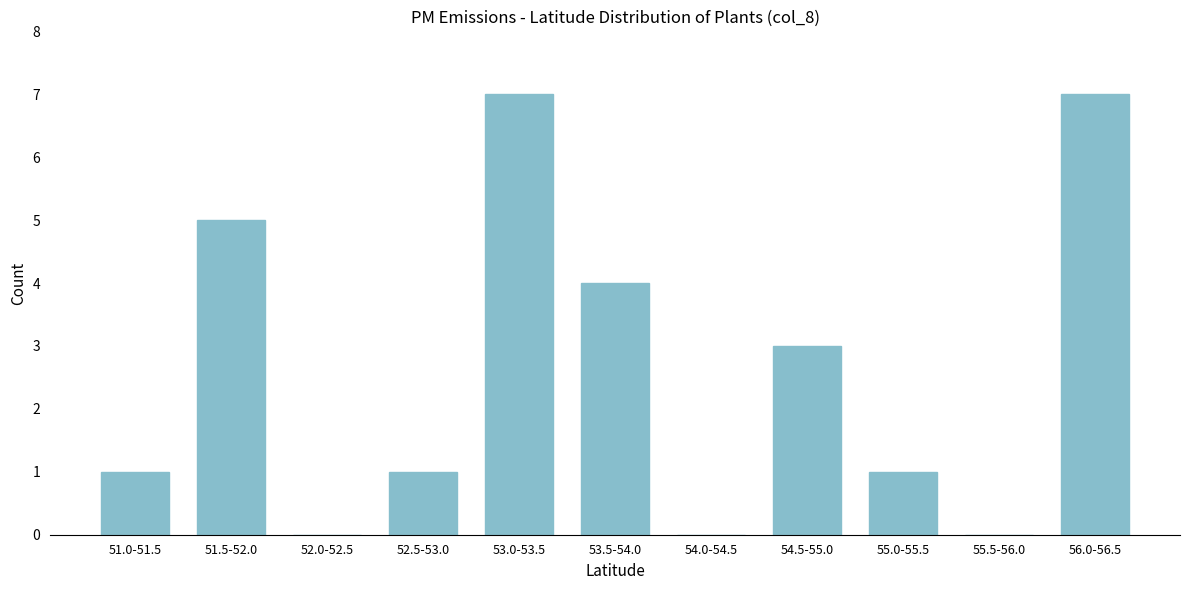

Reading right to left, extract all data points from this chart.

56.0-56.5=7	55.5-56.0=0	55.0-55.5=1	54.5-55.0=3	54.0-54.5=0	53.5-54.0=4	53.0-53.5=7	52.5-53.0=1	52.0-52.5=0	51.5-52.0=5	51.0-51.5=1